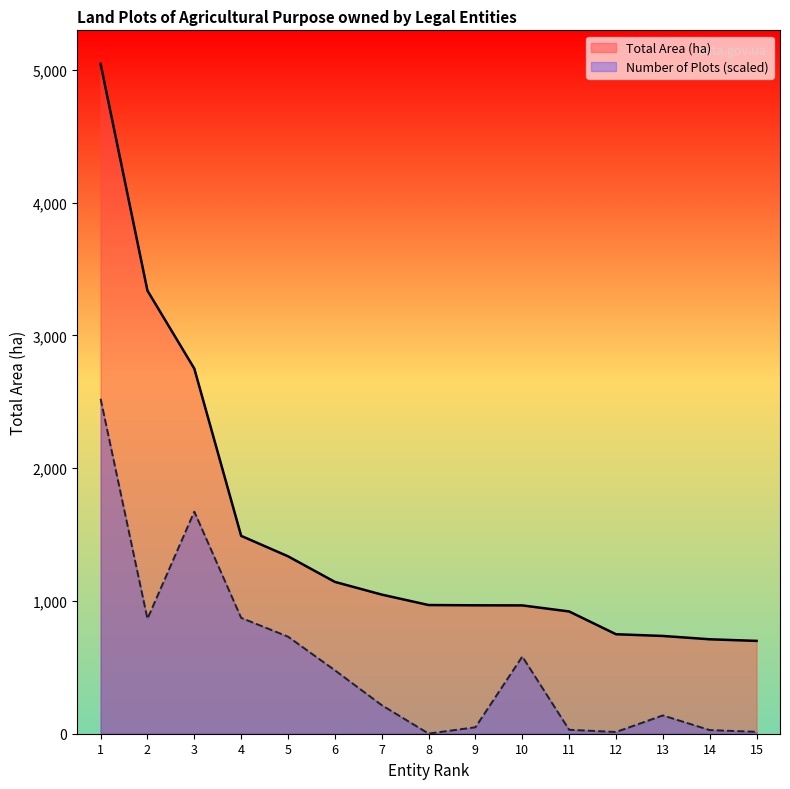

At which label does Number of Plots first exceed 215?

1